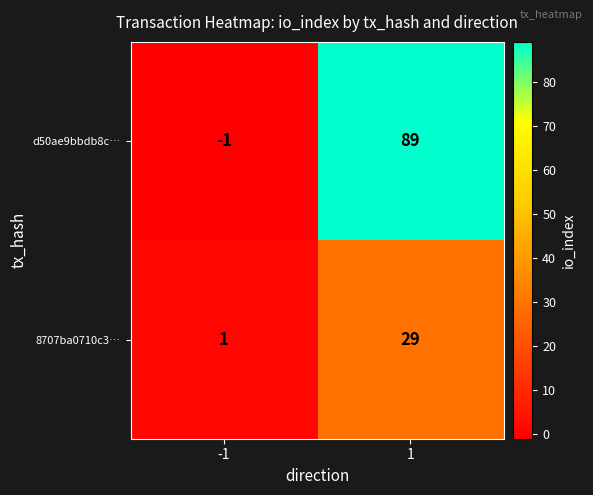

The d50ae9bbdb8c… series shows 89 at 1. True or false?

True